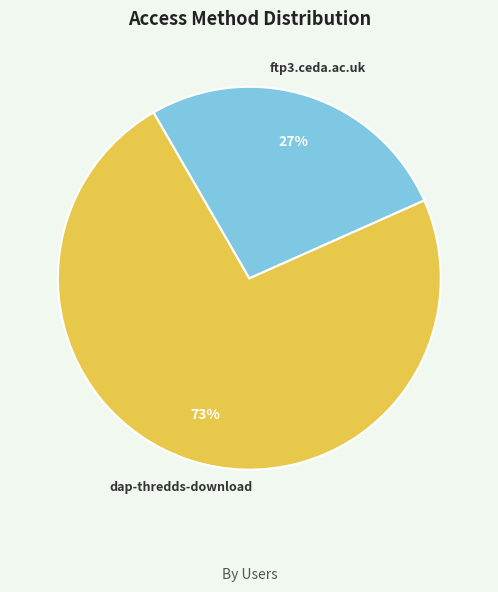

What is the smallest slice in the pie chart?

ftp3.ceda.ac.uk